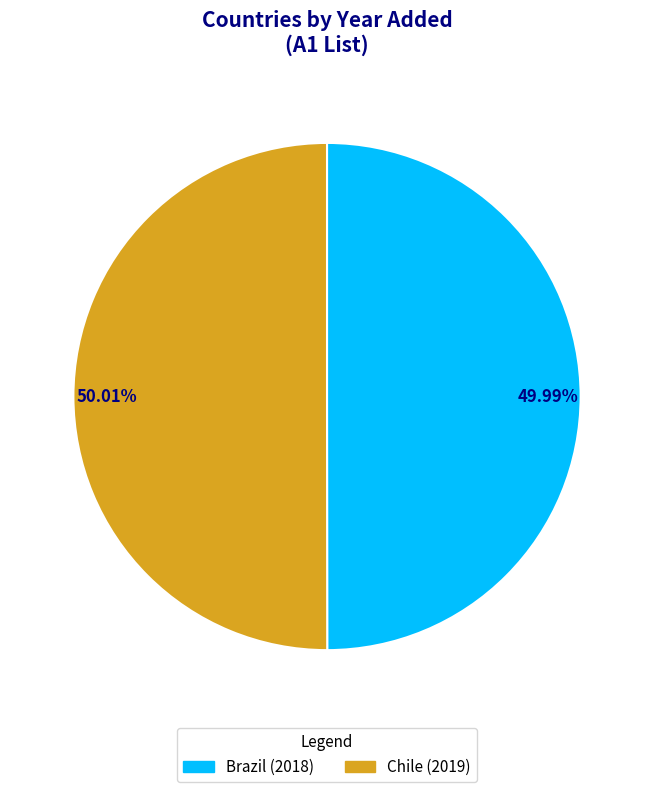

What percentage do Chile and Brazil together represent?

100.0%